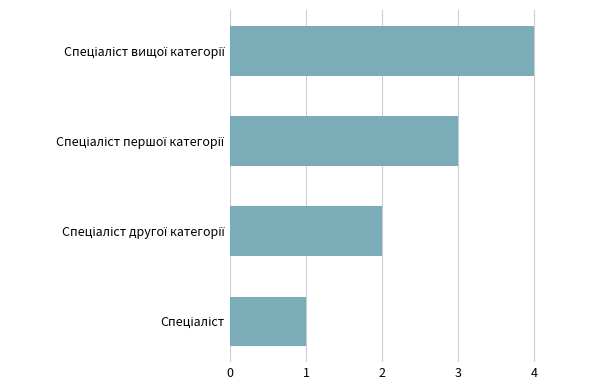

What is the greatest value displayed?

4